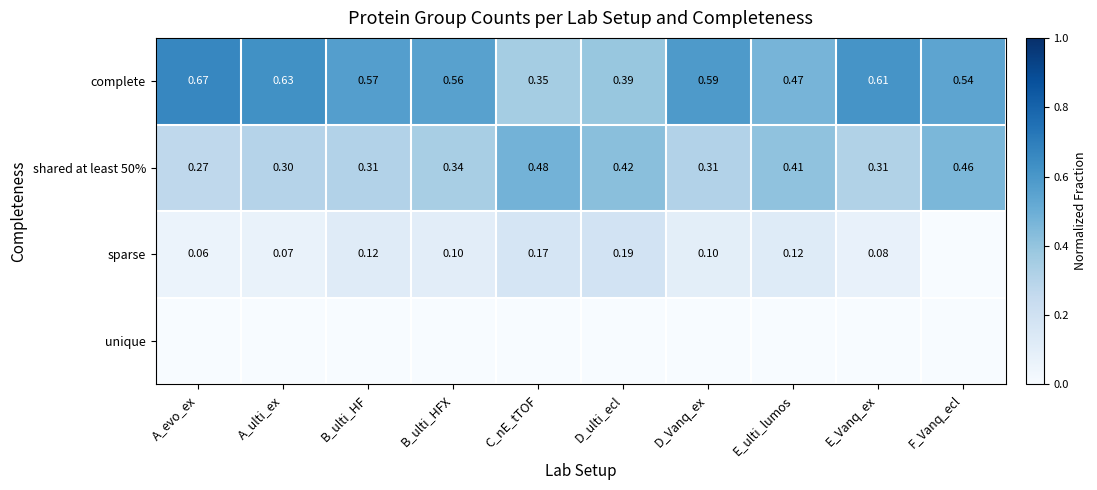

Is the value of shared at least 50% at B_ulti_HFX greater than the value of sparse at B_ulti_HF?

Yes